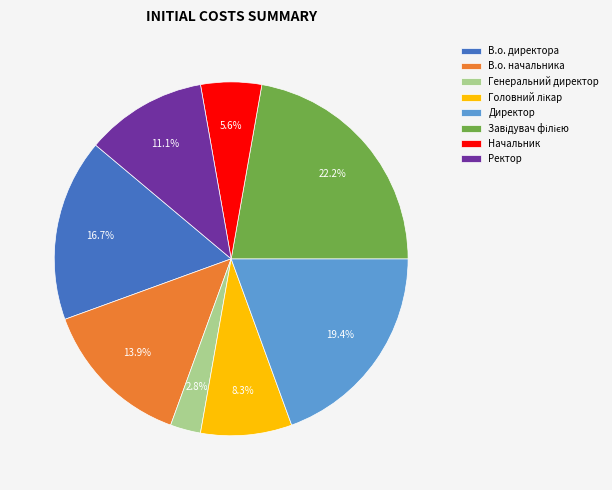

How many segments does this pie chart have?

8